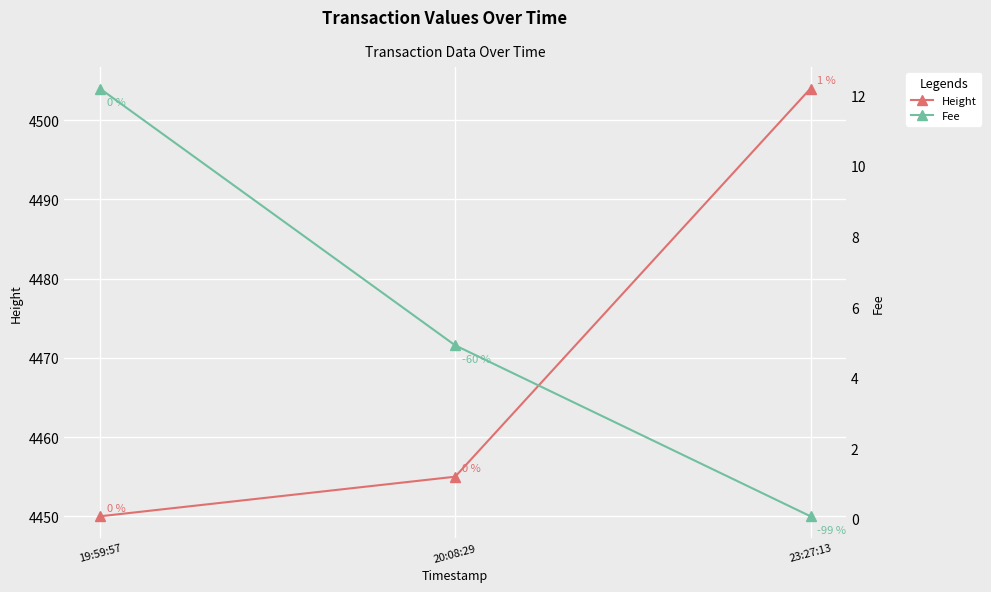

What are all the series names shown in the legend?

Height, Fee